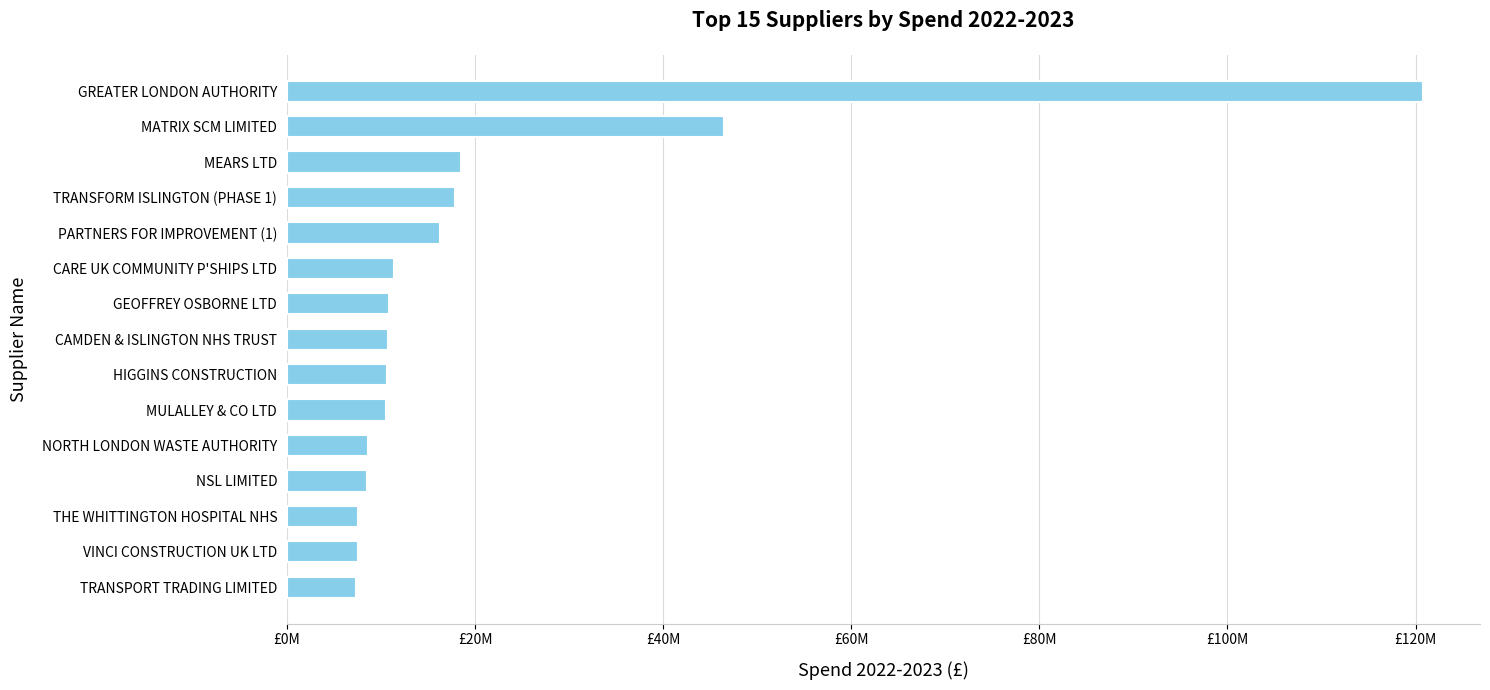

At which label is the value closest to 64059116?

MATRIX SCM LIMITED